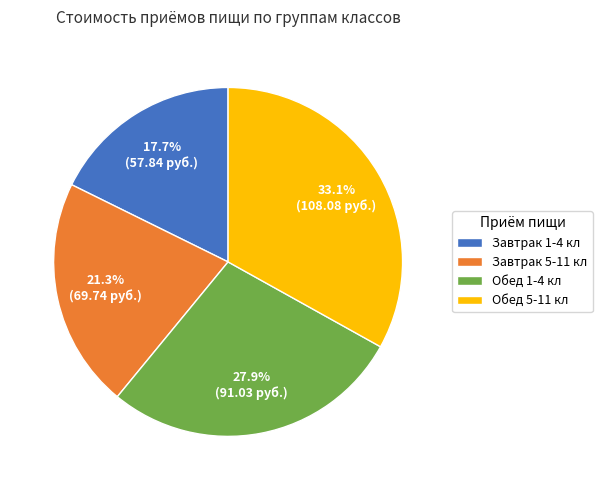

Is there a majority slice in this chart?

No